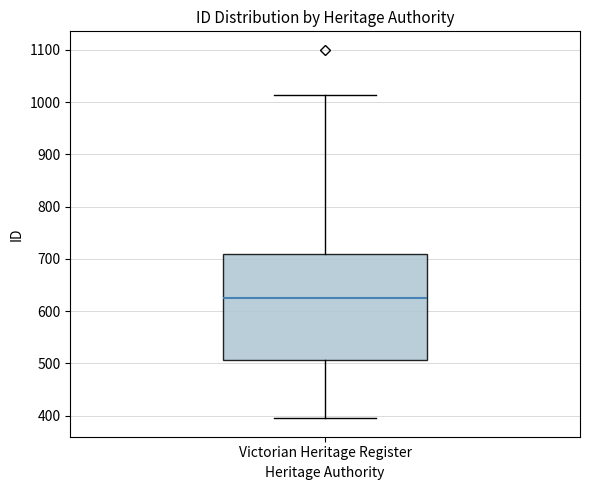

Read this box plot against the y-axis: the position of the median line, the range covered by the box, and the ends of both whiskers. The values are not printed on the chart, so give them approximately, as read against the axis.

median 630, box 510 to 710, whiskers 400 to 1010